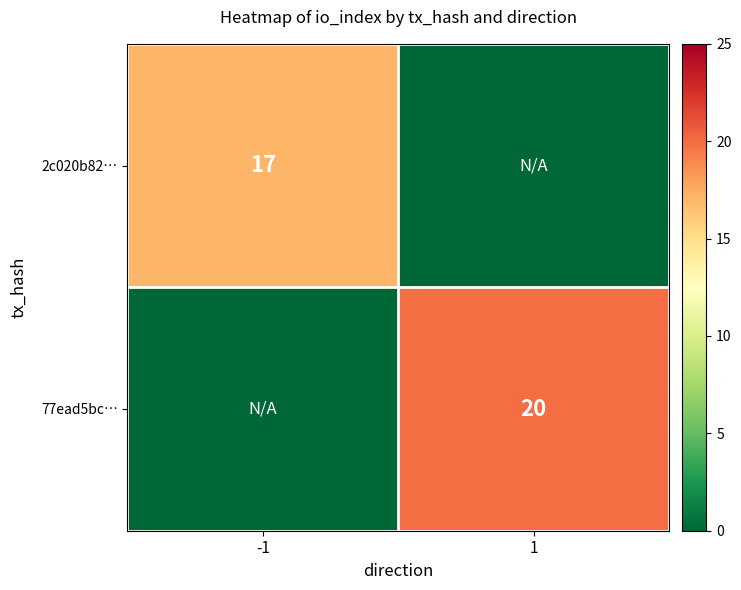

The value of 77ead5bc… at 1 is 12. True or false?

False